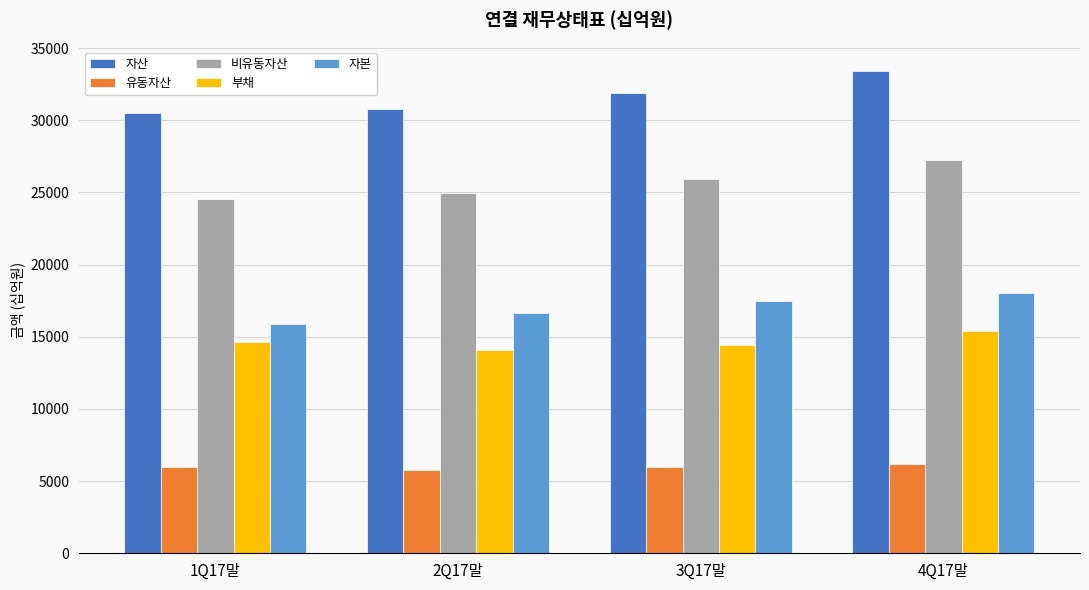

What is the average value of the 자본 series?

17023.3